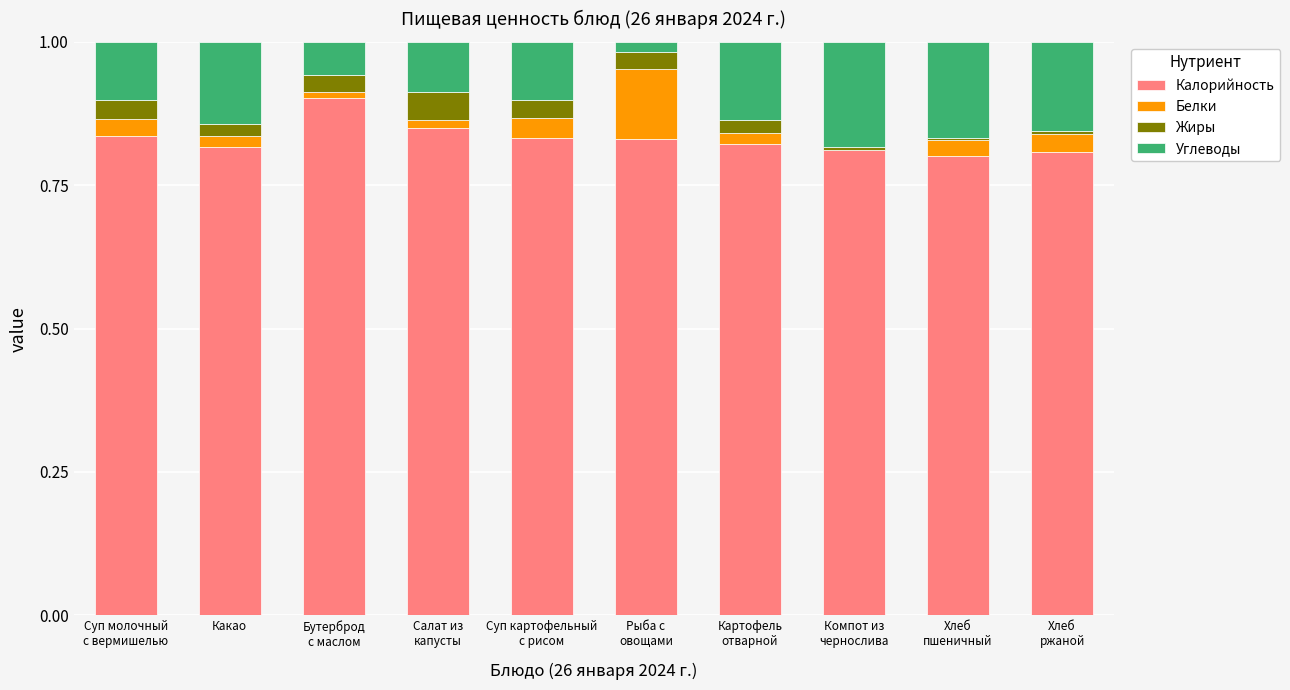

Is it true that Калорийность equals 0.2 at Хлеб
ржаной?

False